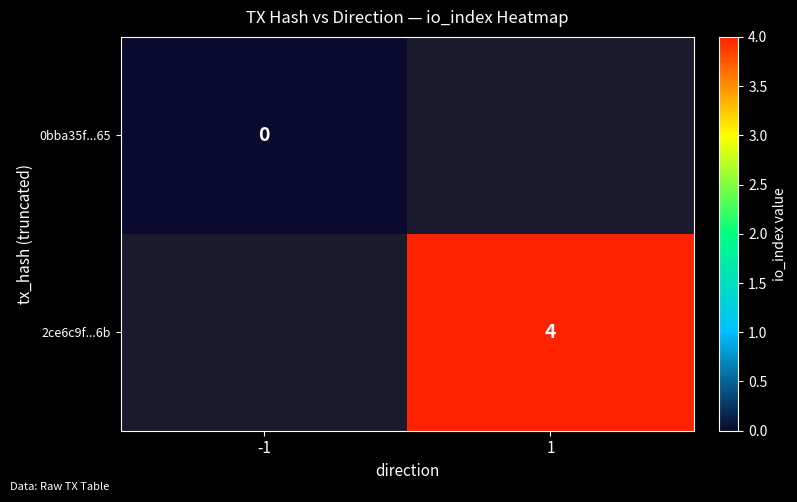

True or false: 2ce6c9f...6b has a value of 4 at 1.

True